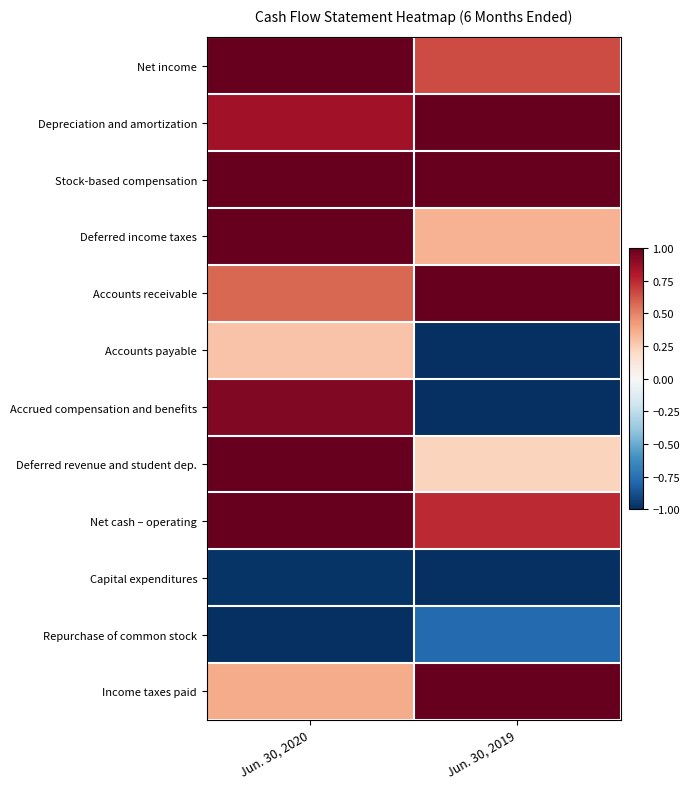

Which series has the largest range (max minus min)?

Accrued compensation and benefits